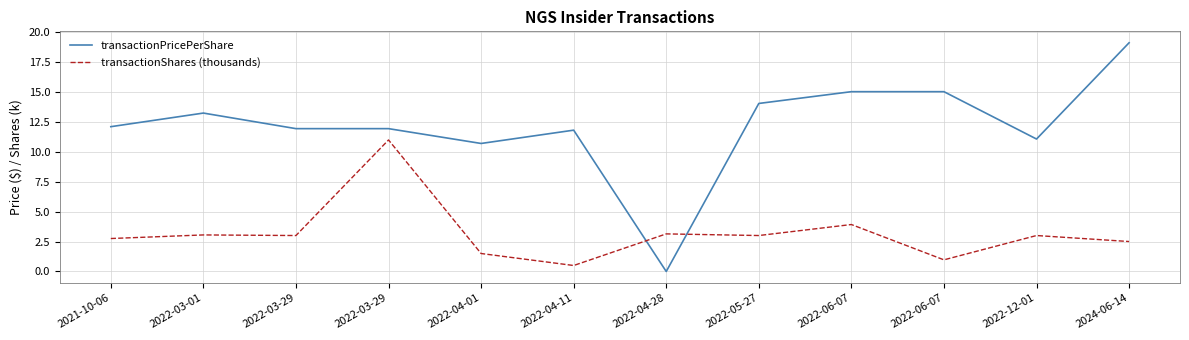

Rank the series at 2022-06-07 from highest to lowest value.

transactionPricePerShare, transactionShares (thousands)